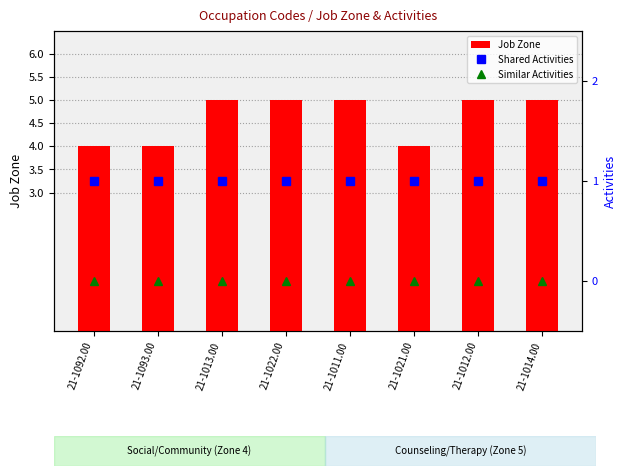

Rank the categories by Similar Activities value from lowest to highest.

21-1092.00, 21-1093.00, 21-1013.00, 21-1022.00, 21-1011.00, 21-1021.00, 21-1012.00, 21-1014.00